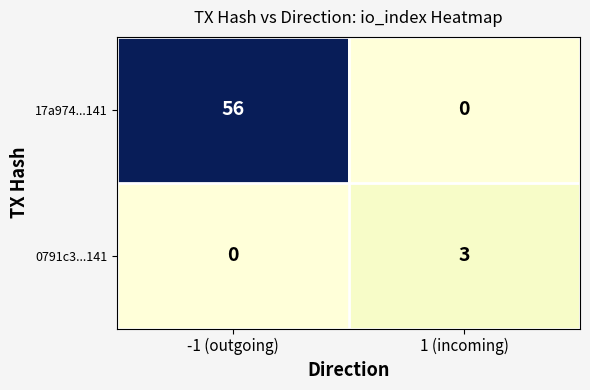

What is the difference between the 0791c3...141 values at 1 (incoming) and -1 (outgoing)?

3